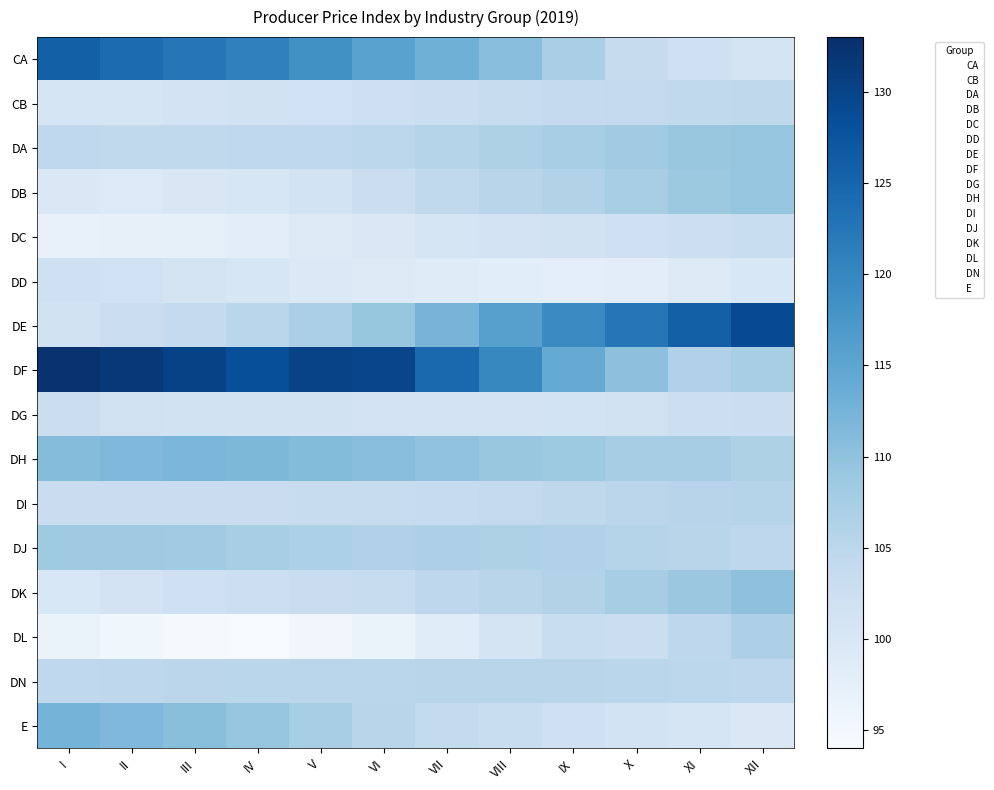

What is the total value across all series at IV?

1813.7